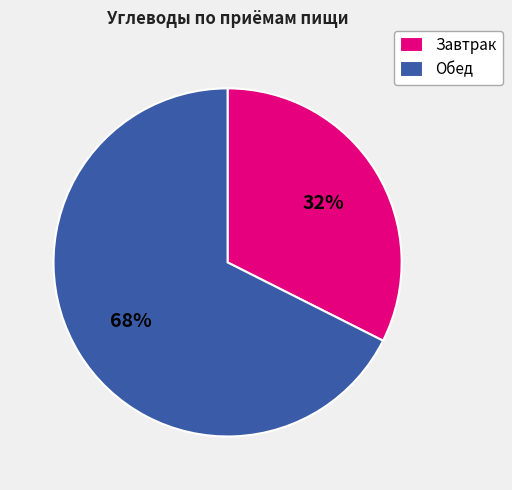

True or false: Обед accounts for 68% of the total.

True